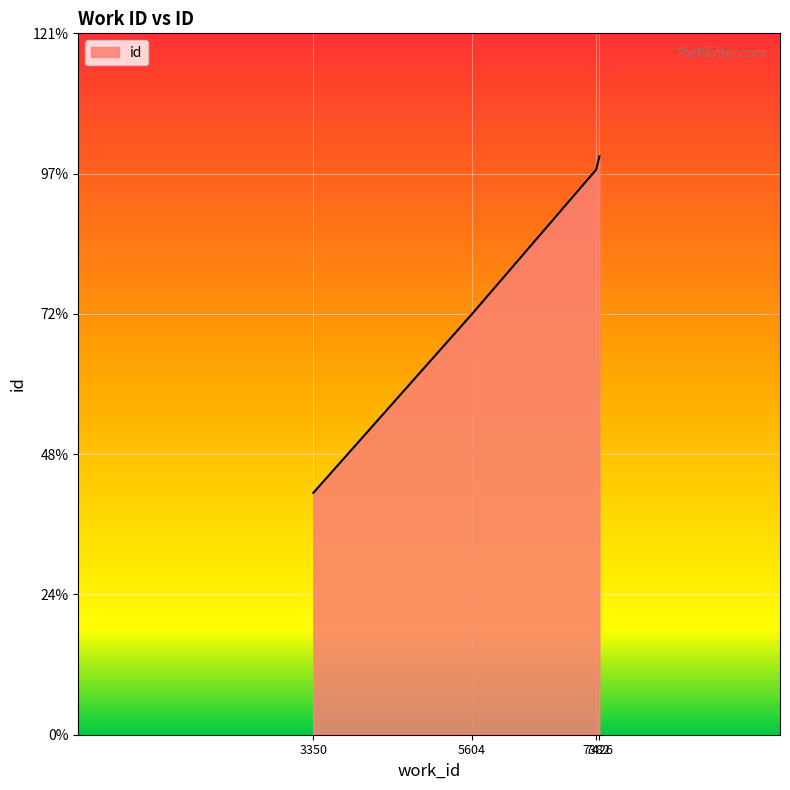

Reading left to right, what are all the values shown in this chart?

3350=8623	5604=14976	7382=20146	7426=20616